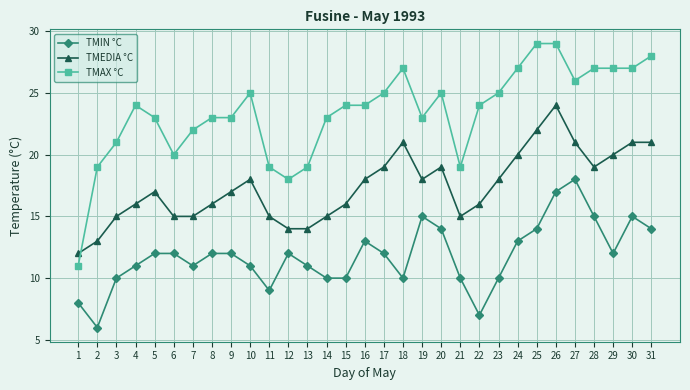

What is the maximum value for TMIN °C?

18